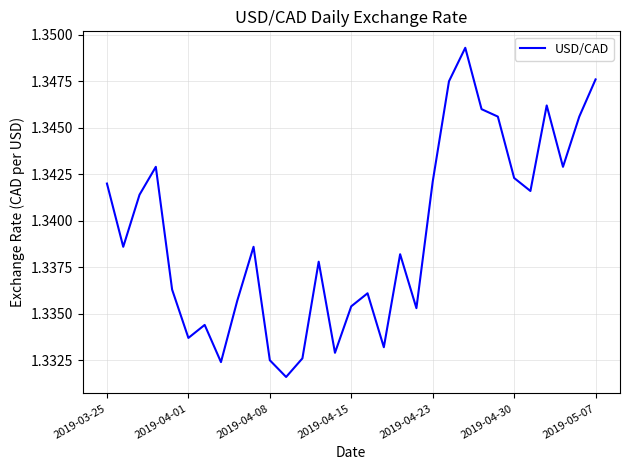

How many lines are shown in the chart?

1